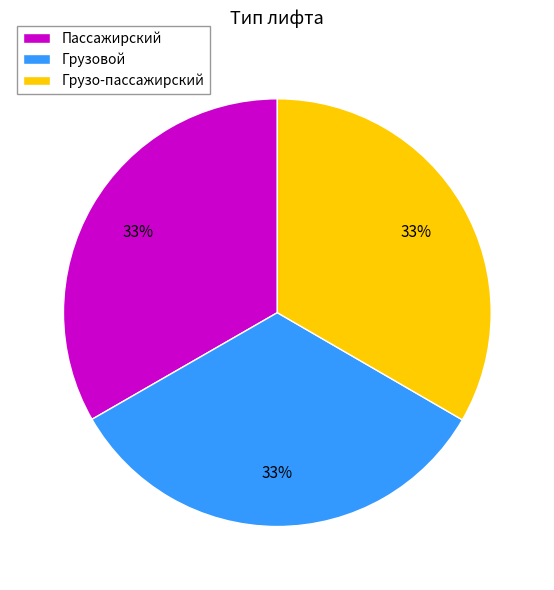

Is it true that Пассажирский is 33% of the pie?

True